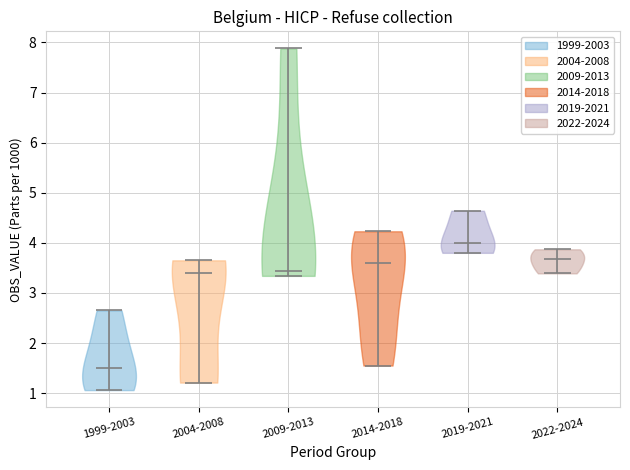

Which violin has the highest median line?

2019-2021